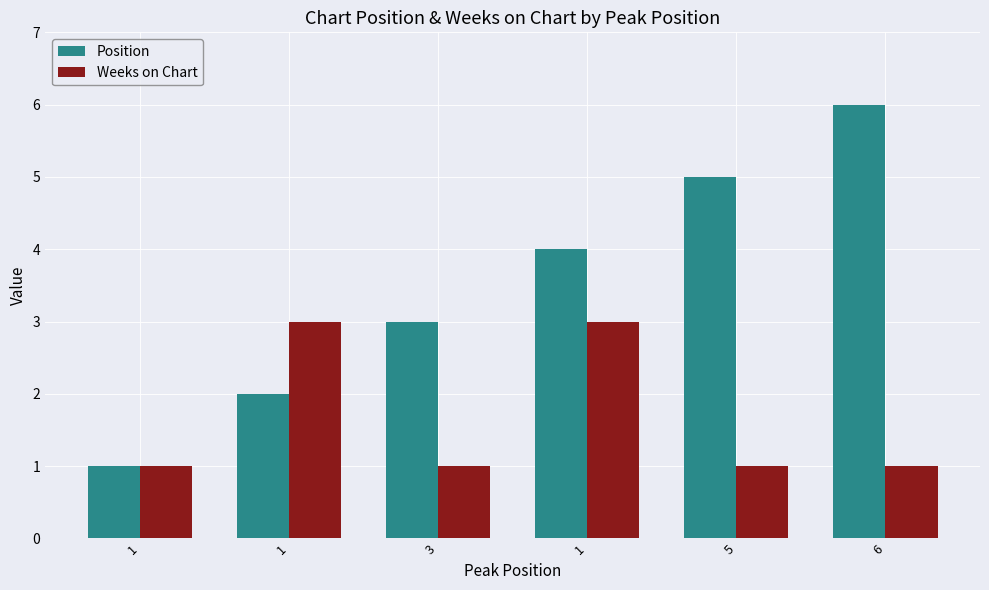

What is the difference between the maximum and second lowest values in the Weeks on Chart series?

2